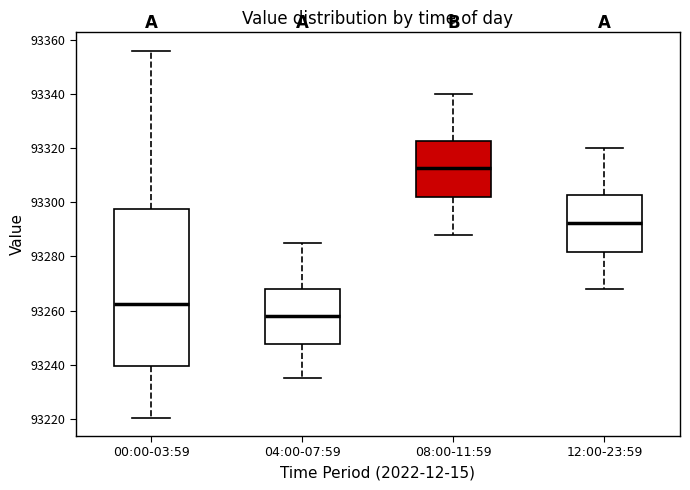

Where is the upper edge of the box for 04:00-07:59 on the y-axis? The values are not printed on the chart, so give them approximately, as read against the axis.

93268